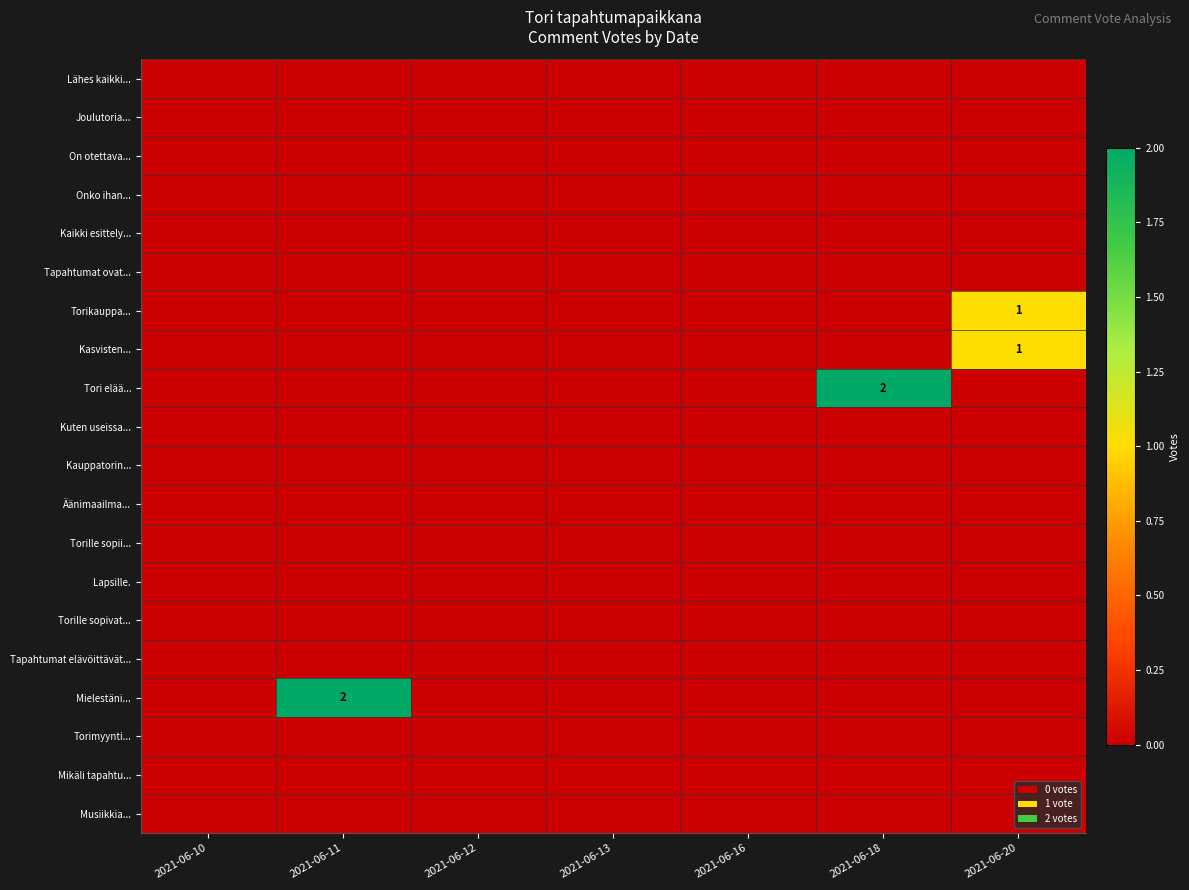

Which has a higher value, 2021-06-11 or 2021-06-12?

2021-06-11